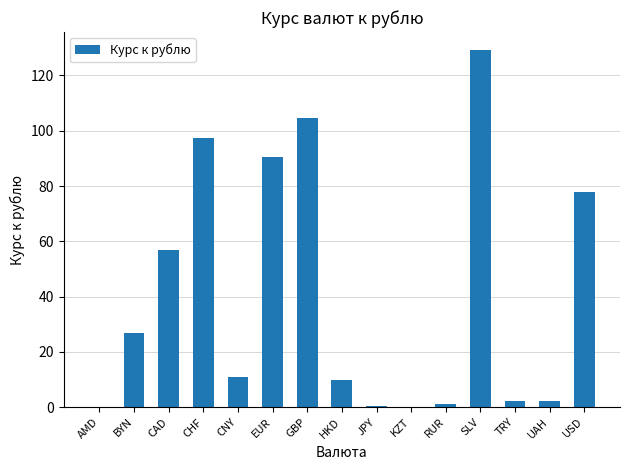

Which label corresponds to the largest value in the chart?

SLV